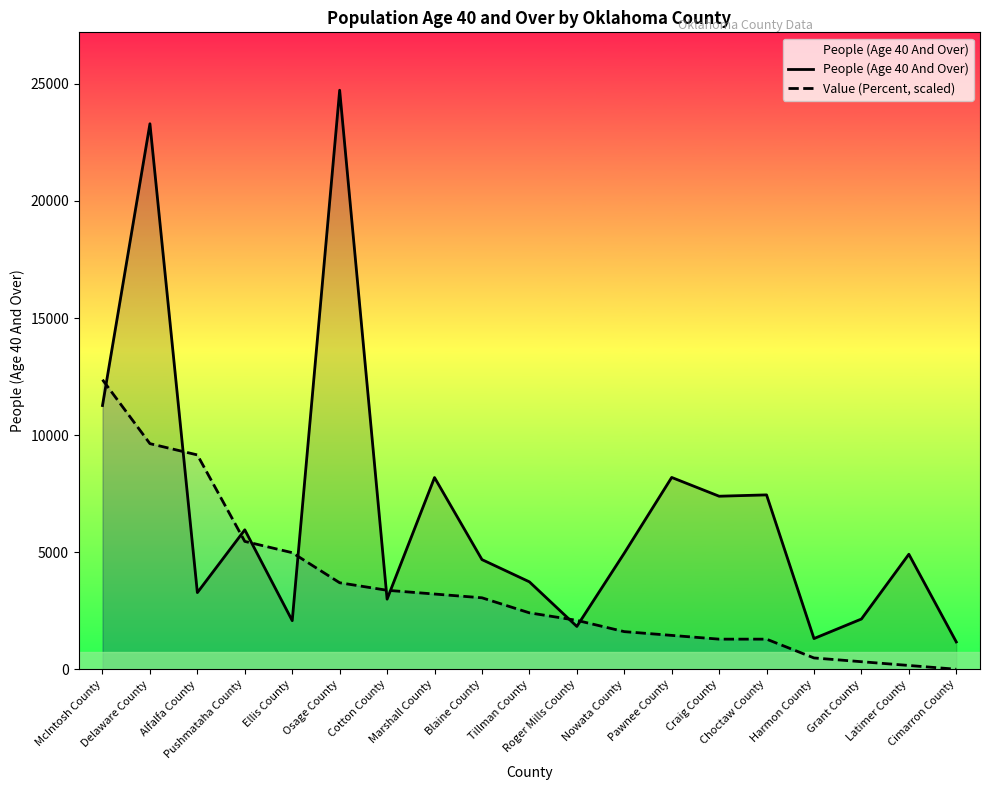

In People (Age 40 And Over), how many points are higher than both neighbors (excluding endpoints)?

7